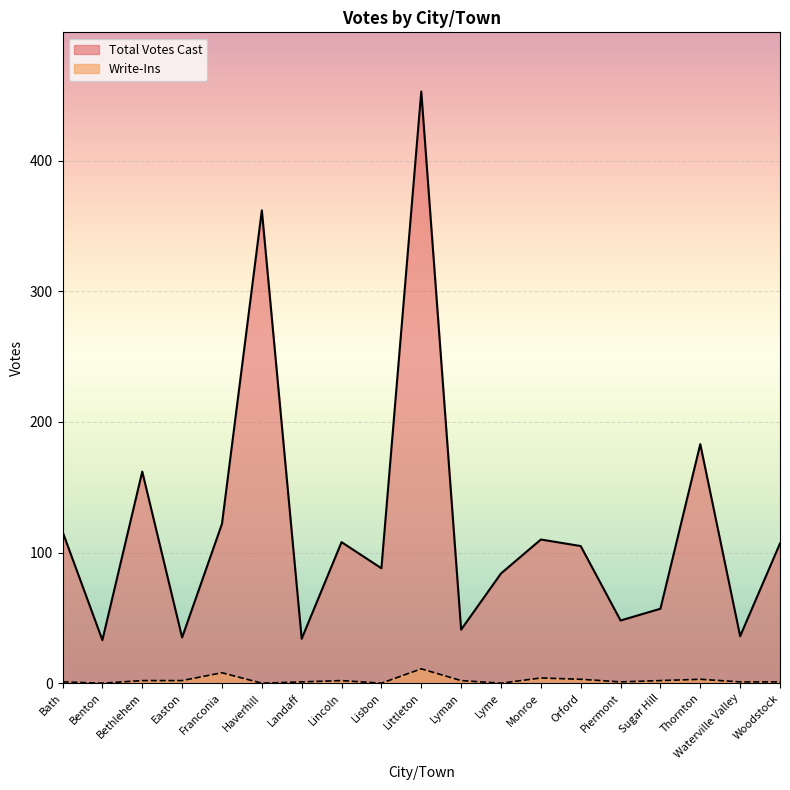

The value of Write-Ins at Monroe is 4. True or false?

True